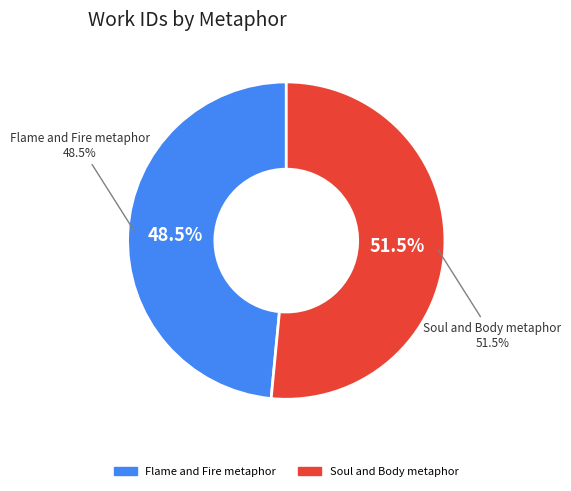

How many slices are in this pie chart?

2